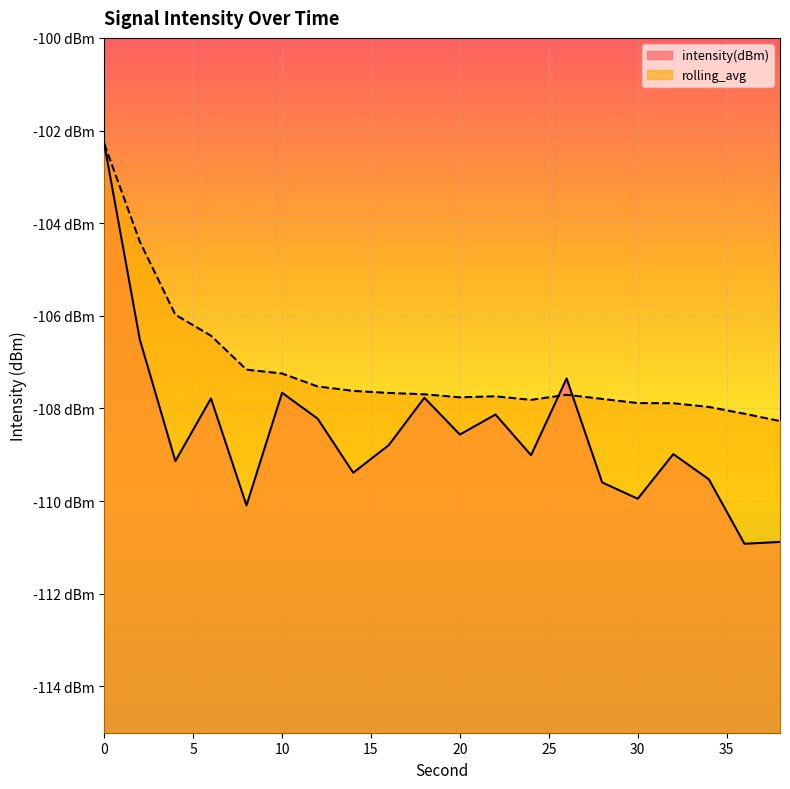

How many intersections are there between intensity(dBm) and rolling_avg?

2